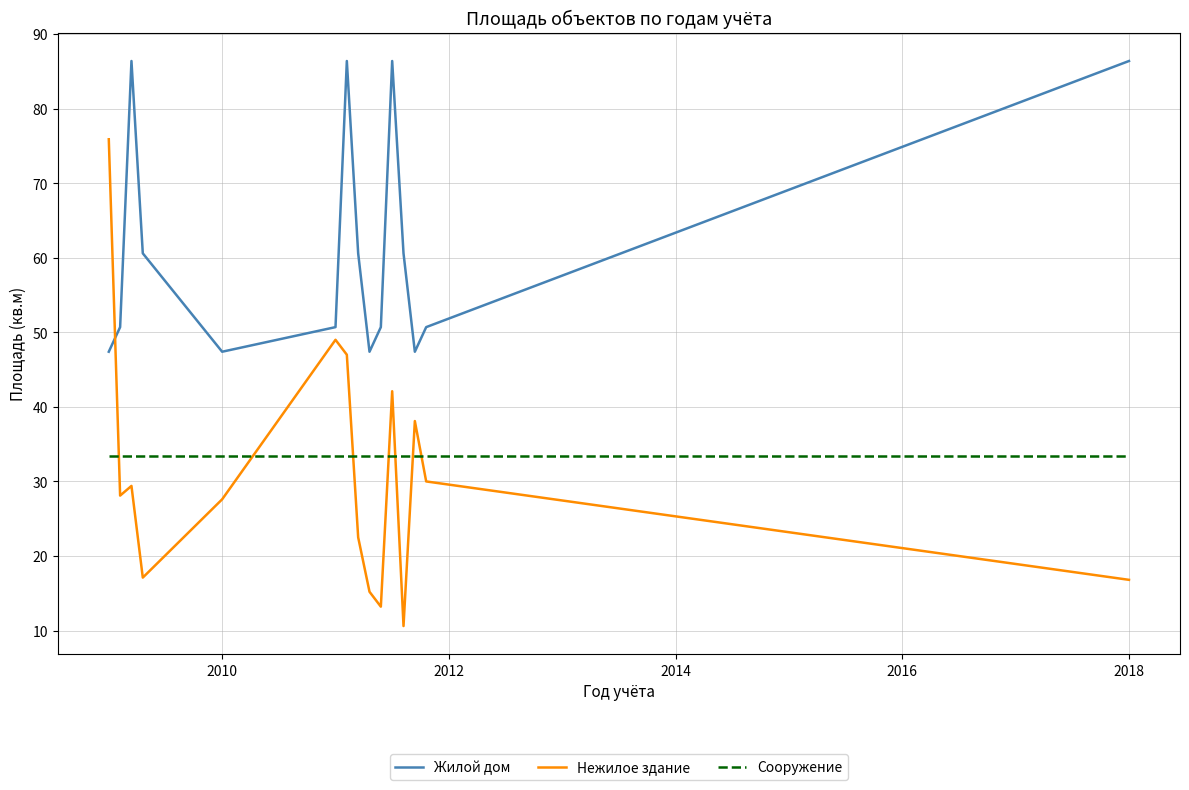

Rank the series by their maximum value, from lowest to highest.

Сооружение, Нежилое здание, Жилой дом